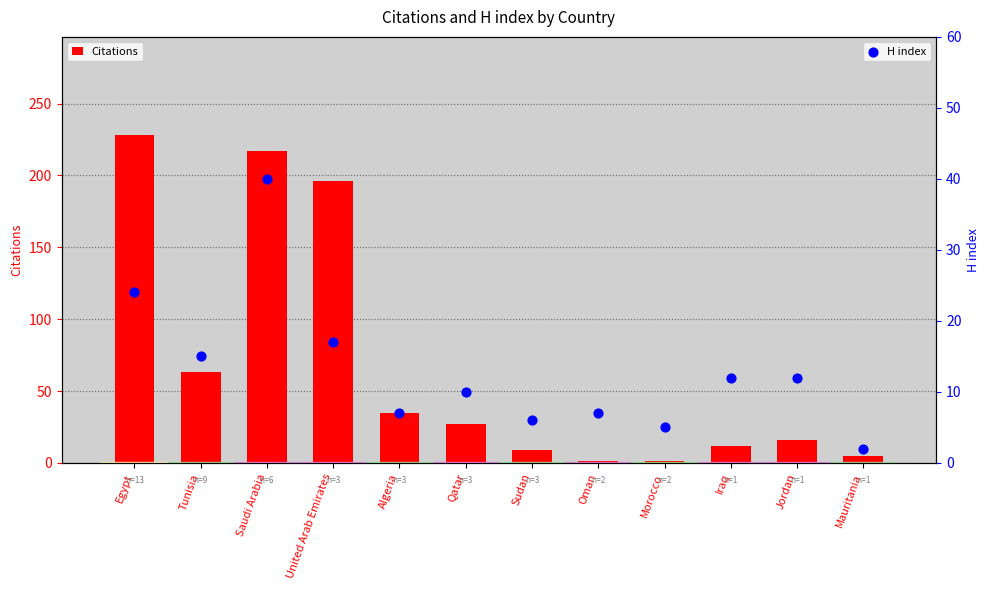

What is the total value across all series at Tunisia?

78